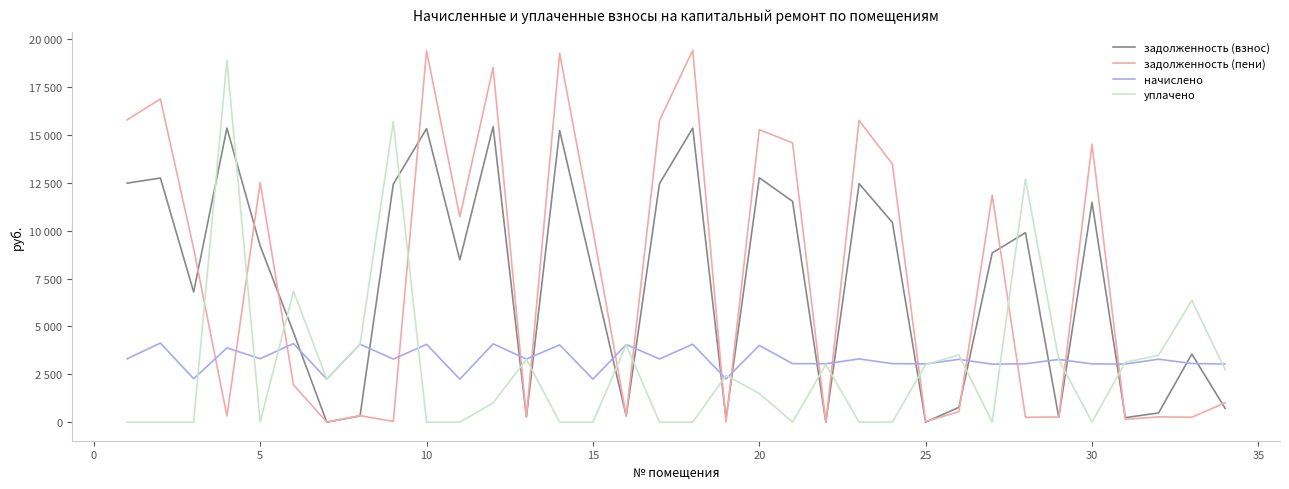

What are all the series names shown in the legend?

задолженность (взнос), задолженность (пени), начислено, уплачено